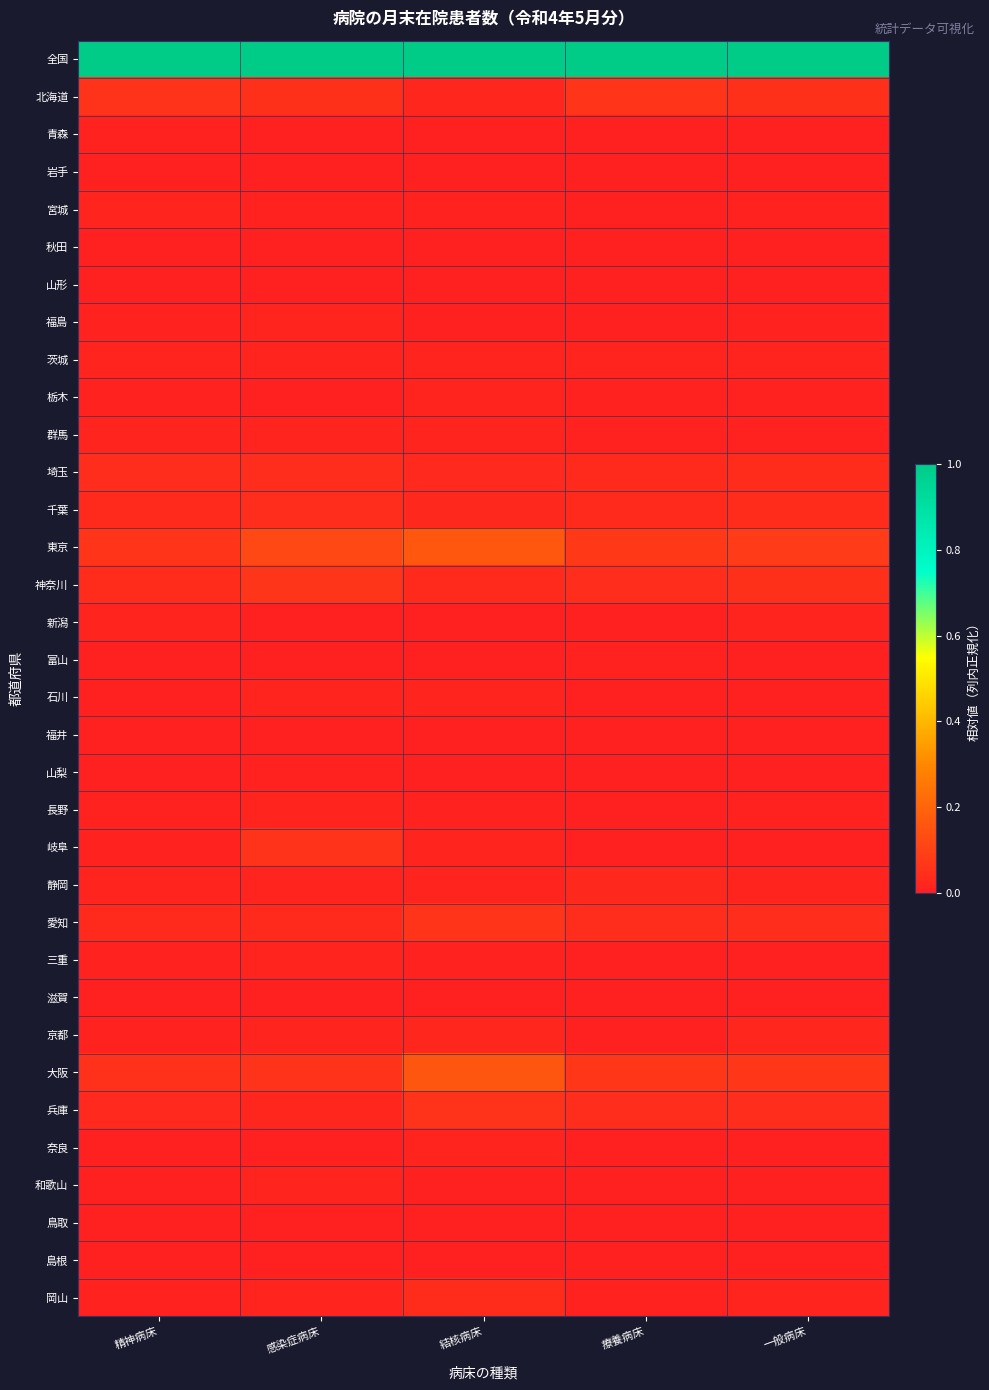

At how many categories does at least one series exceed 0?

5